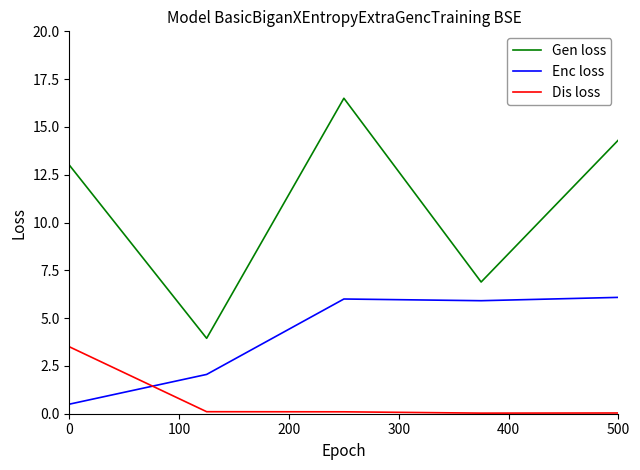

Which series has the largest total across all categories?

Gen loss